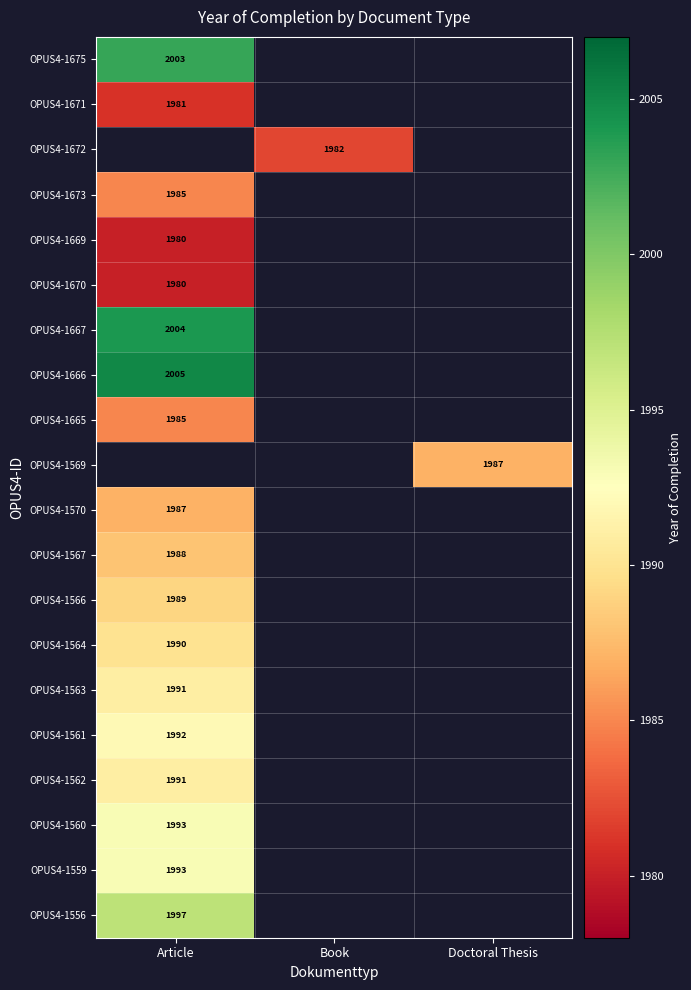

The OPUS4-1564 series shows 585 at Article. True or false?

False